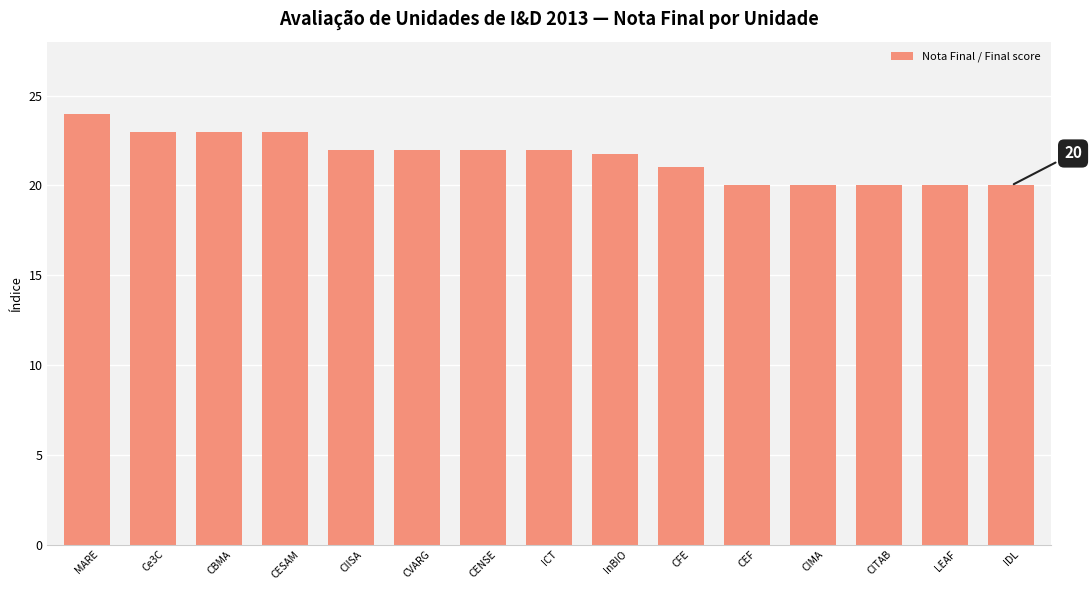

What is the label of the 7th bar from the right?

InBIO